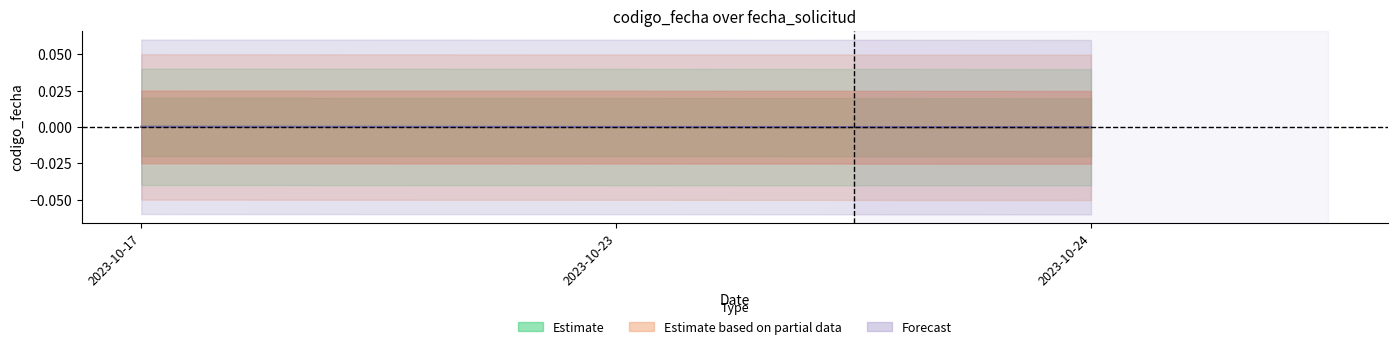

True or false: Estimate based on partial data has a value of -0.0 at 2023-10-24.

True